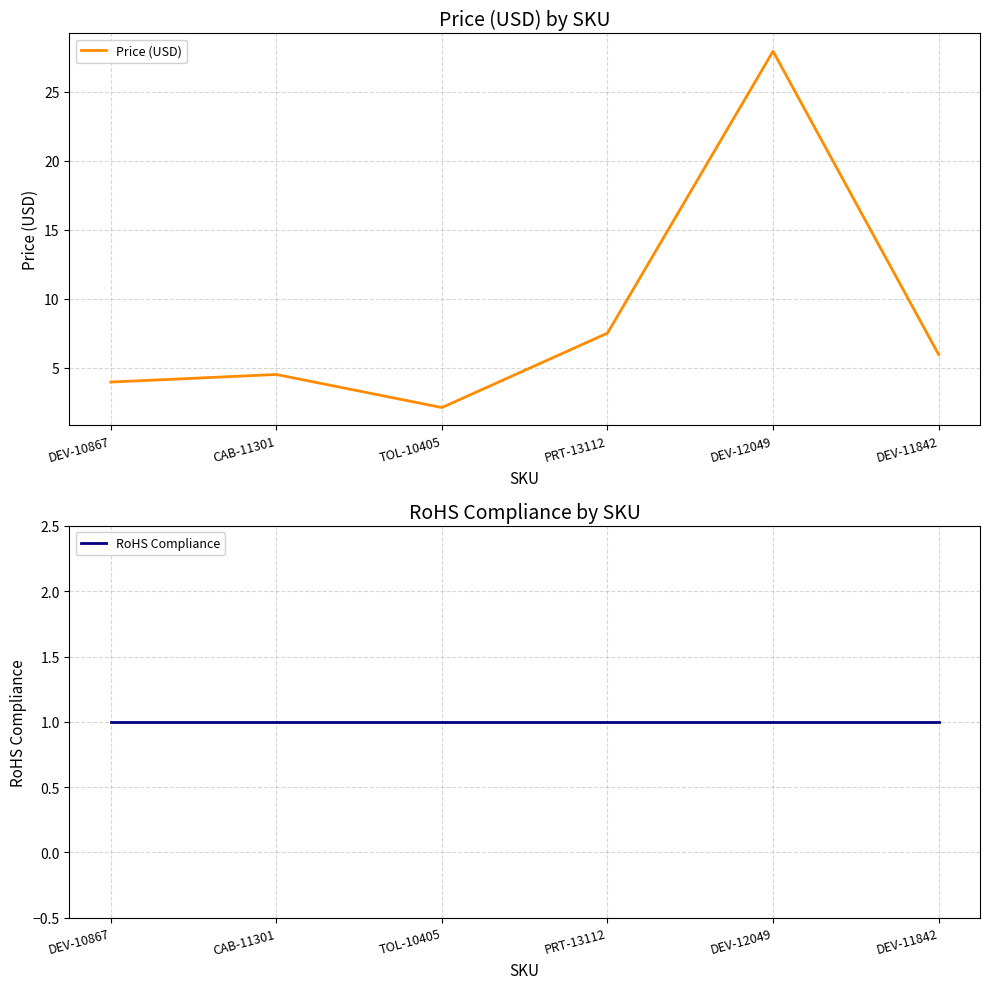

How many distinct data groups are displayed?

2